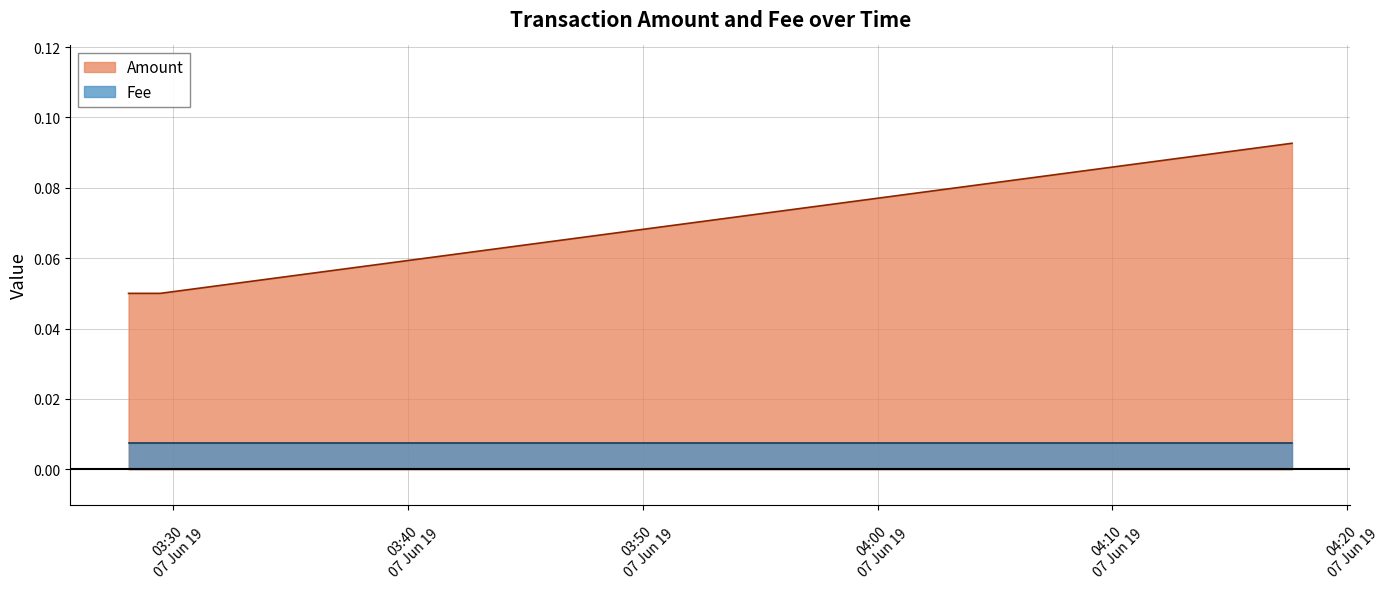

What is the maximum value shown in the chart?

0.1